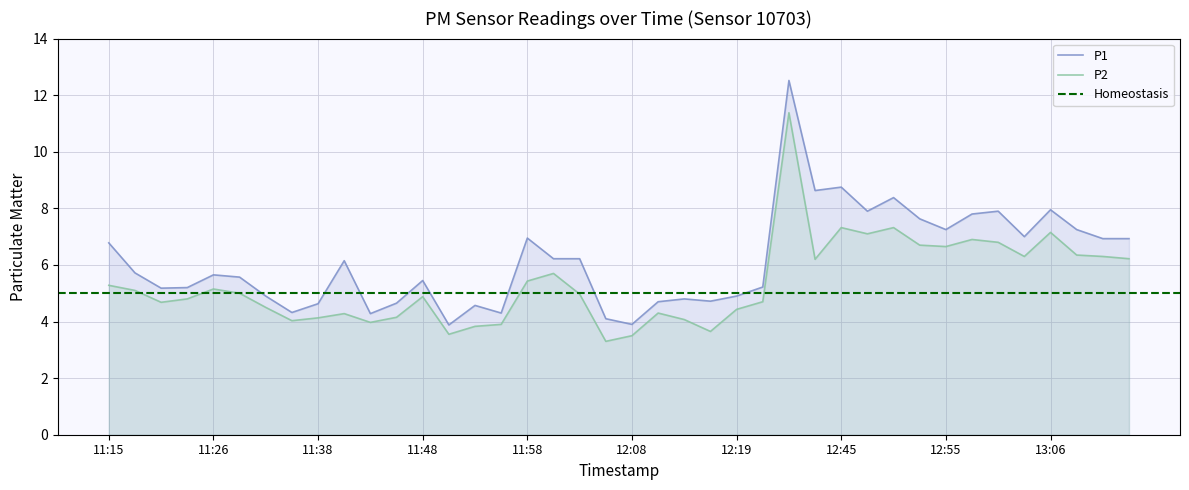

Rank the series by their average value, from lowest to highest.

P2, P1